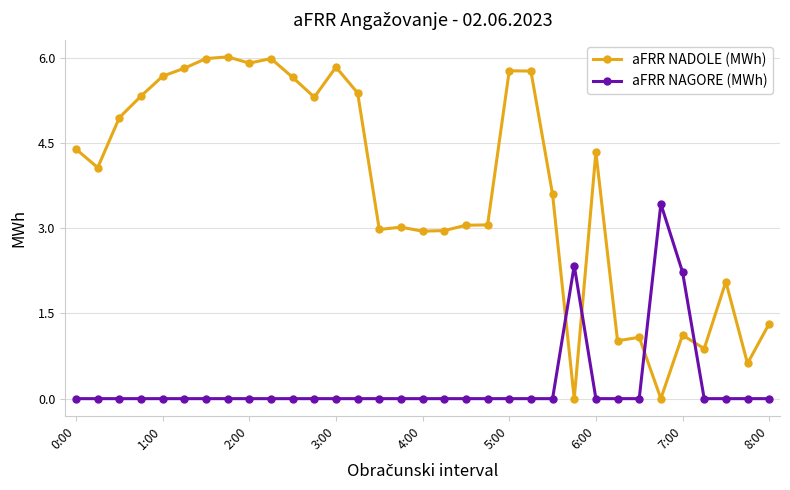

Does the chart have visible grid lines?

Yes